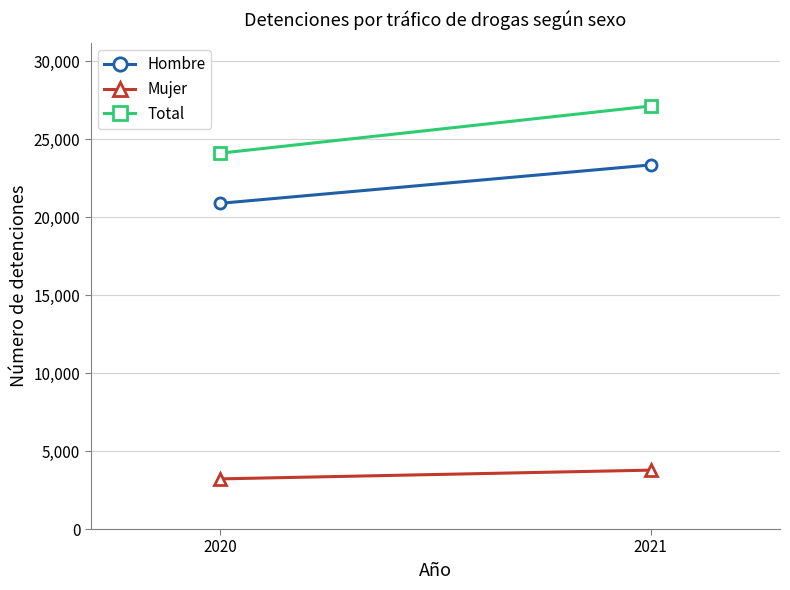

Is it true that Total equals 24114 at 2020?

True